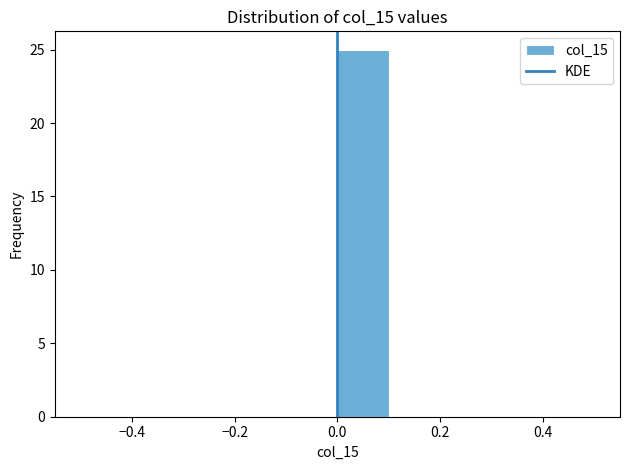

Over which range of the x-axis is the bar tallest?

0.0 to 0.1